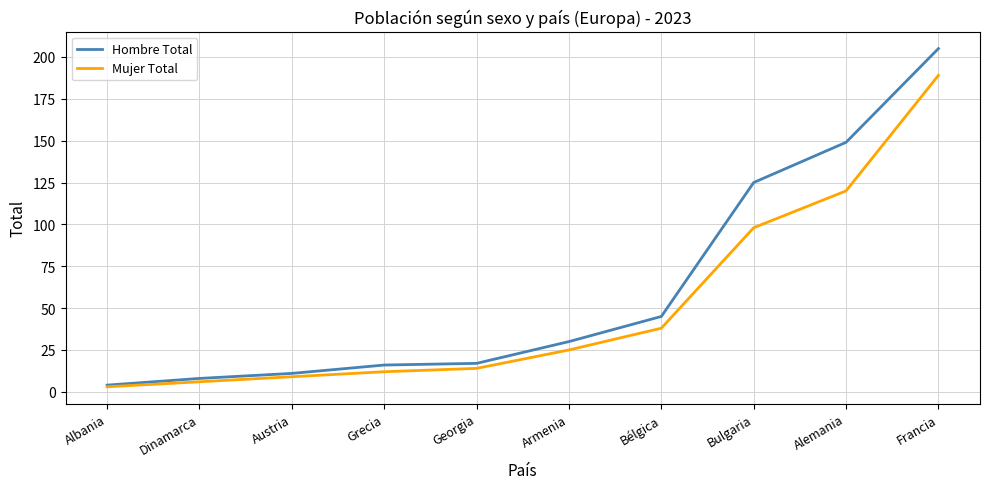

Is this an area chart (filled region under the line)?

No